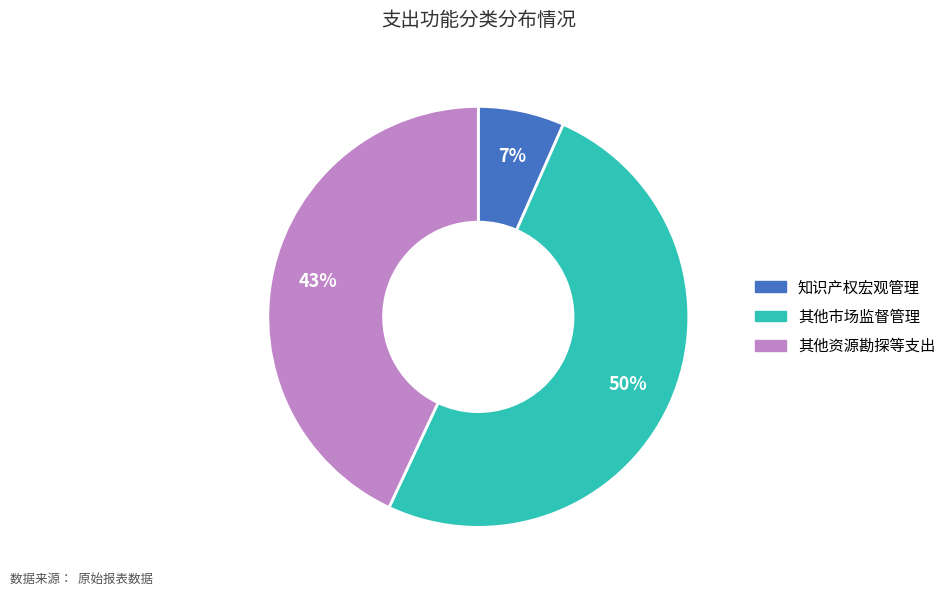

To the nearest percent, what is the average slice percentage?

33%